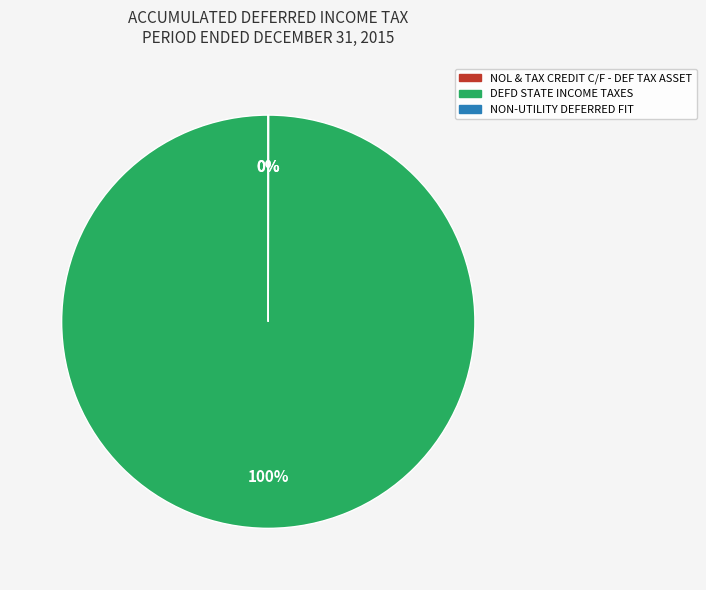

The DEFD STATE INCOME TAXES slice represents 100% of the pie. True or false?

True